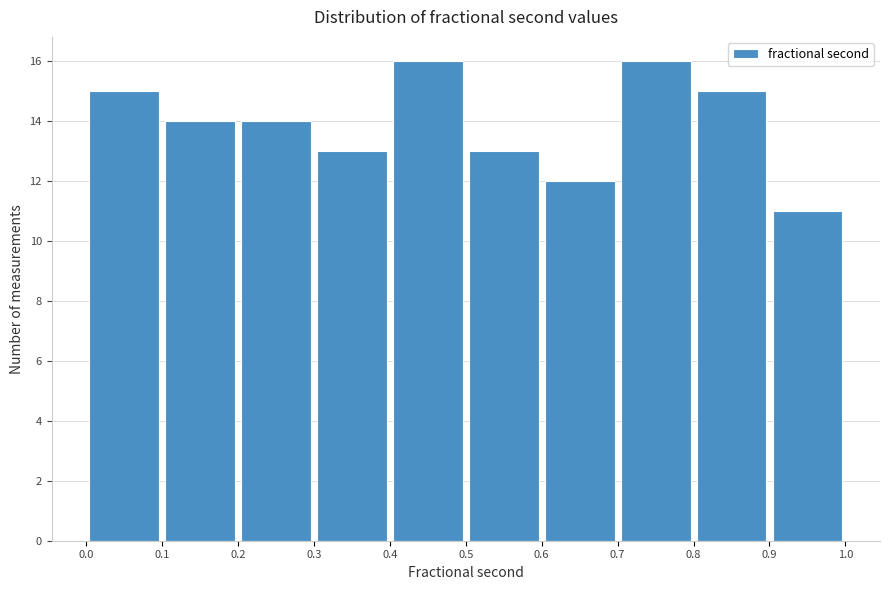

Reading left to right, list every bar in this chart as the range it spans on the x-axis followed by its height. The values are not printed on the chart, so give them approximately, as read against the axis.

0.0 to 0.1: 15
0.1 to 0.2: 14
0.2 to 0.3: 14
0.3 to 0.4: 13
0.4 to 0.5: 16
0.5 to 0.6: 13
0.6 to 0.7: 12
0.7 to 0.8: 16
0.8 to 0.9: 15
0.9 to 1.0: 11